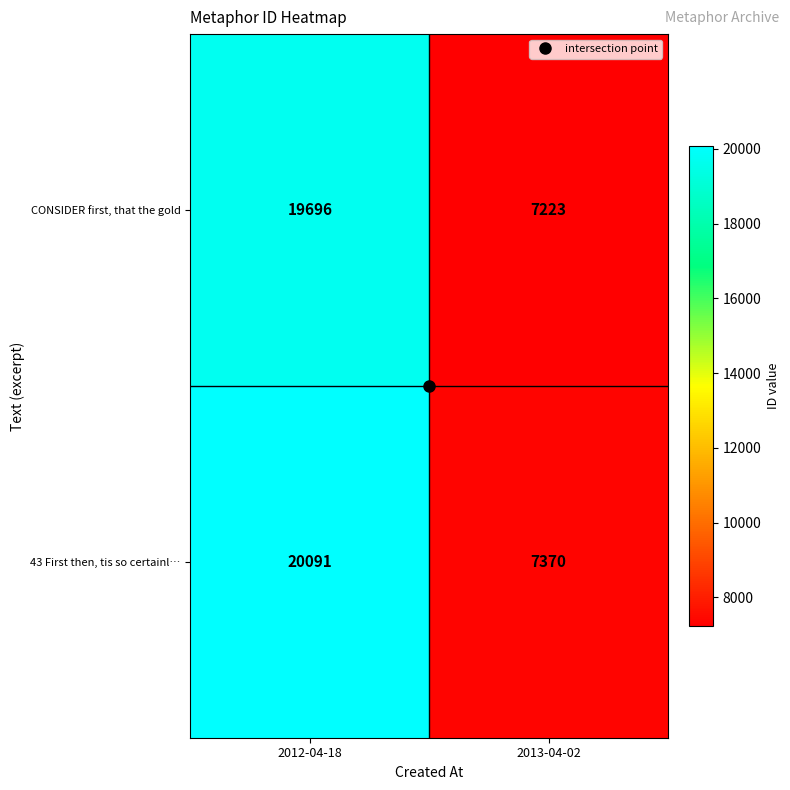

Which series has the largest total across all categories?

43 First then, tis so certainl…